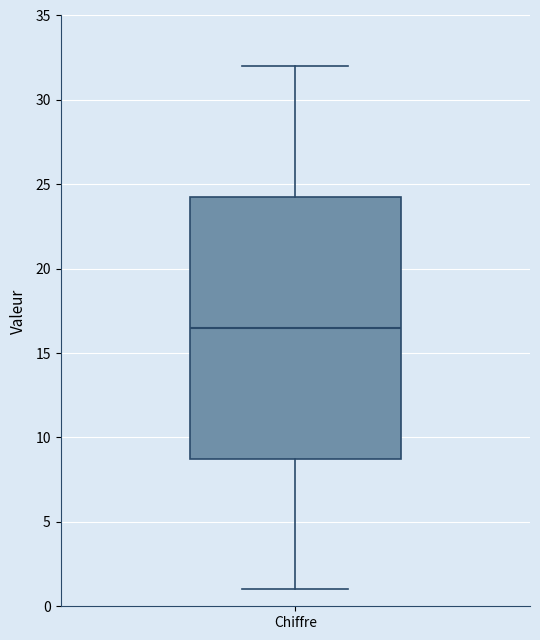

Where does the upper whisker of the box for Chiffre end on the y-axis? The values are not printed on the chart, so give them approximately, as read against the axis.

32.0